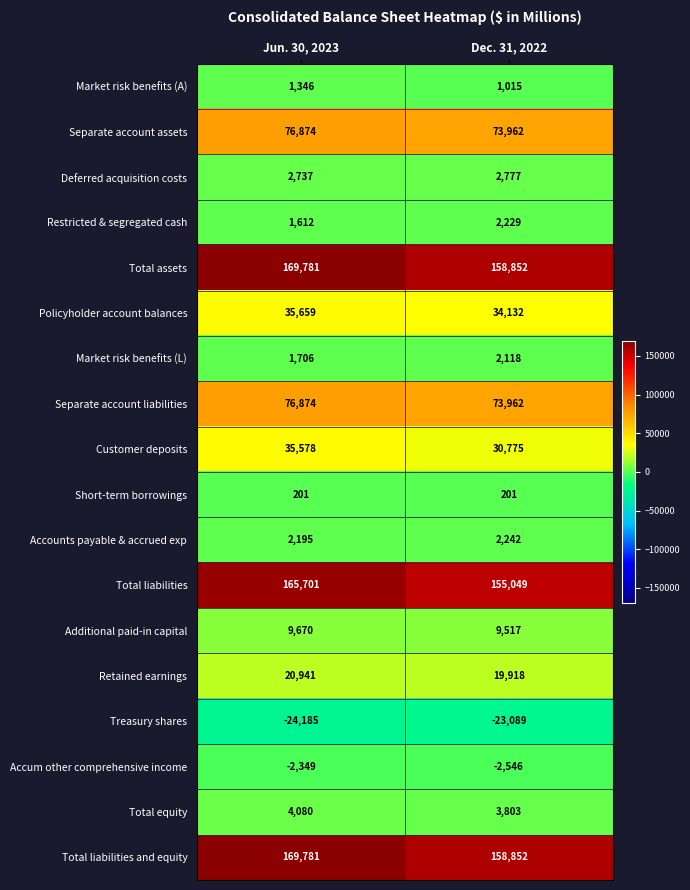

True or false: Short-term borrowings has a value of 201 at Jun. 30, 2023.

True